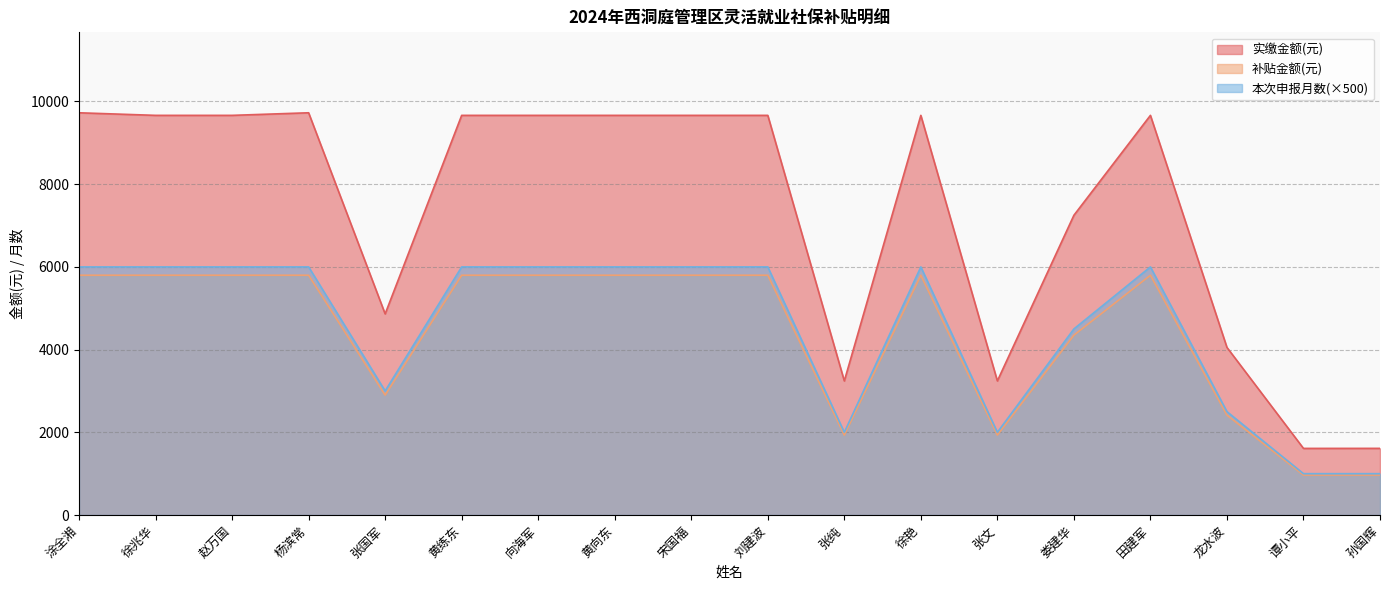

What is the greatest value displayed?

9727.2